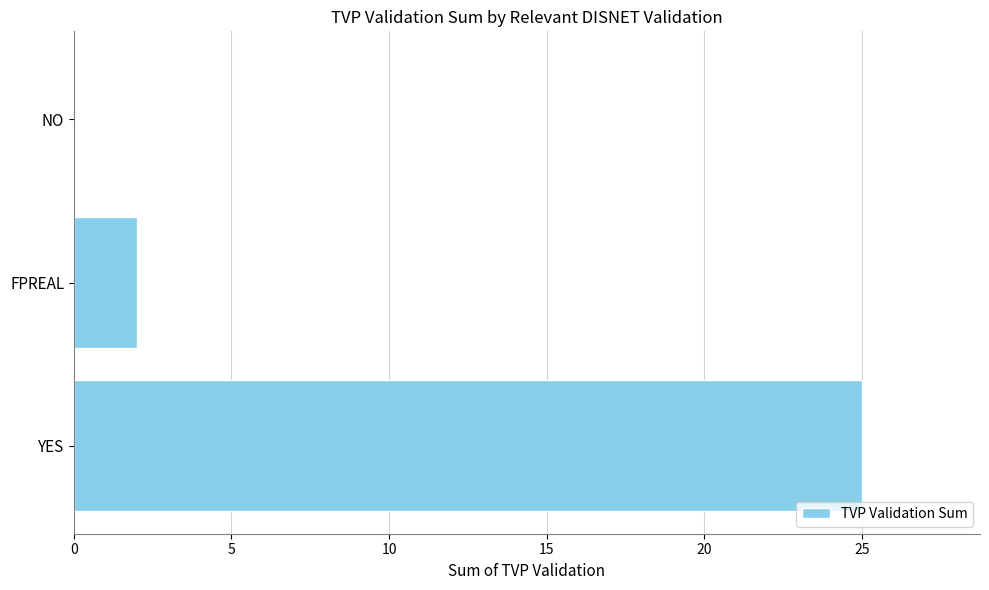

What is the change in value from YES to FPREAL?

-23